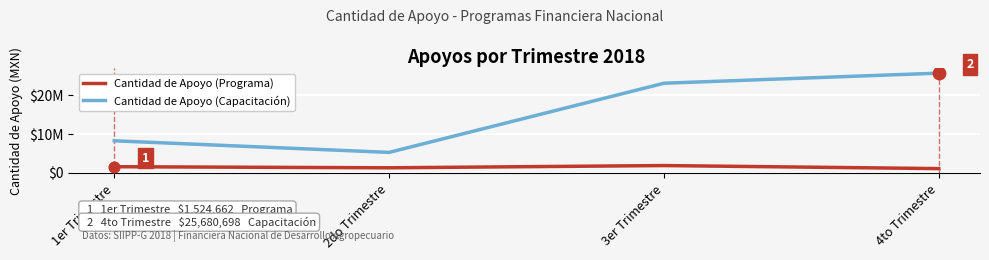

Which series has the largest total across all categories?

Cantidad de Apoyo (Capacitación)